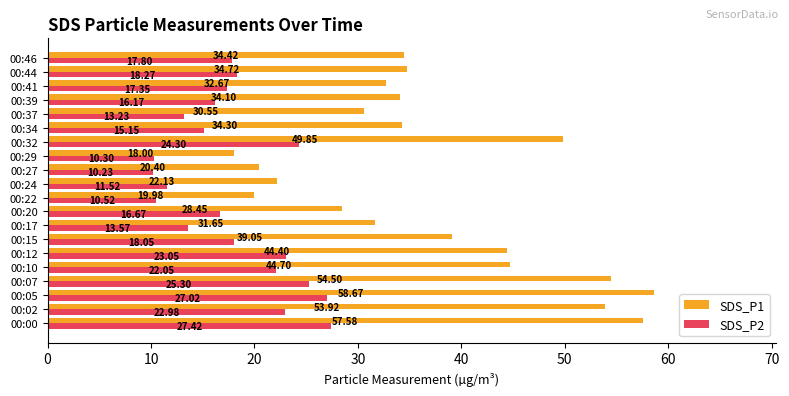

Which series changed the most between 00:00 and 00:22?

SDS_P1